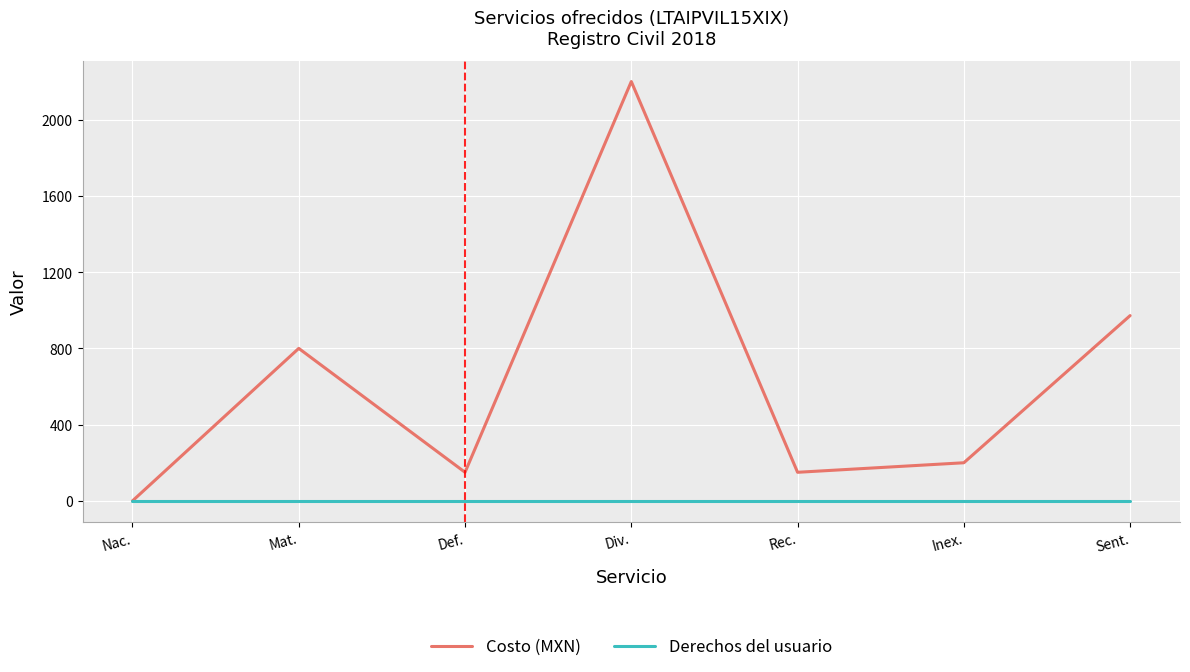

Which series has the widest spread of values?

Costo (MXN)